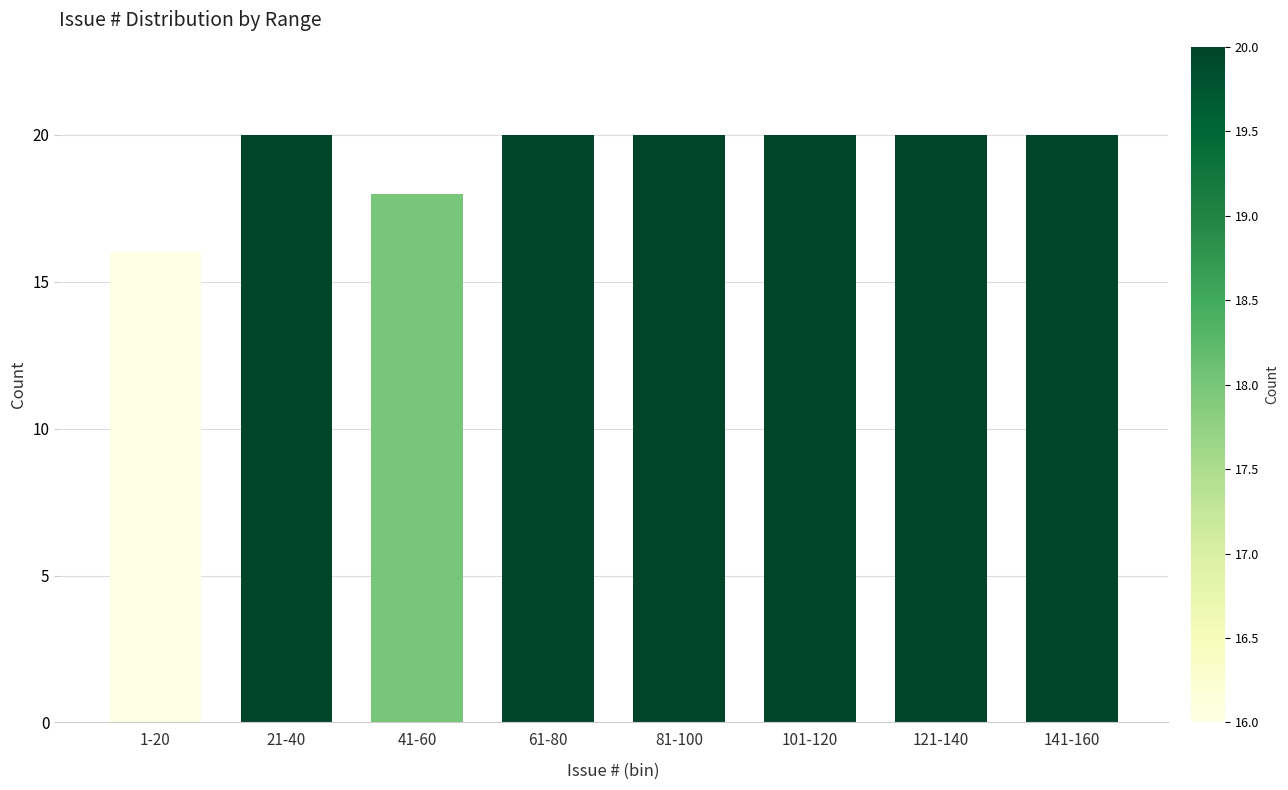

Reading left to right, what are all the values shown in this chart?

1-20=16	21-40=20	41-60=18	61-80=20	81-100=20	101-120=20	121-140=20	141-160=20